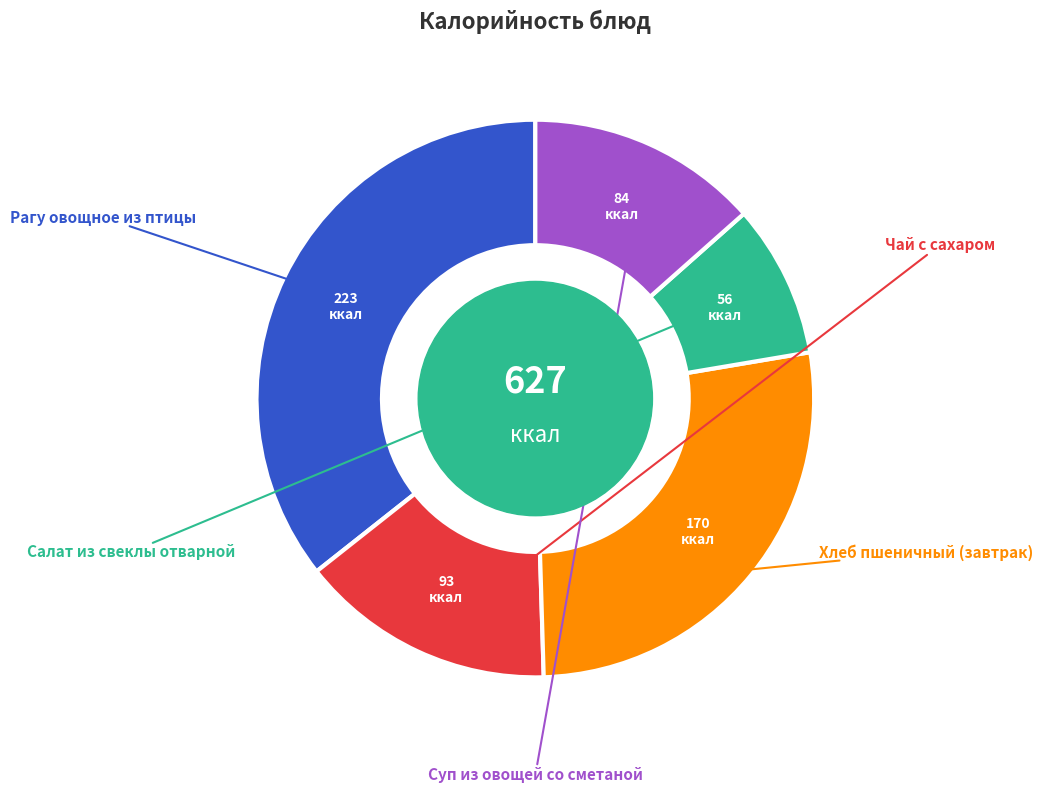

Is there a majority slice in this chart?

No